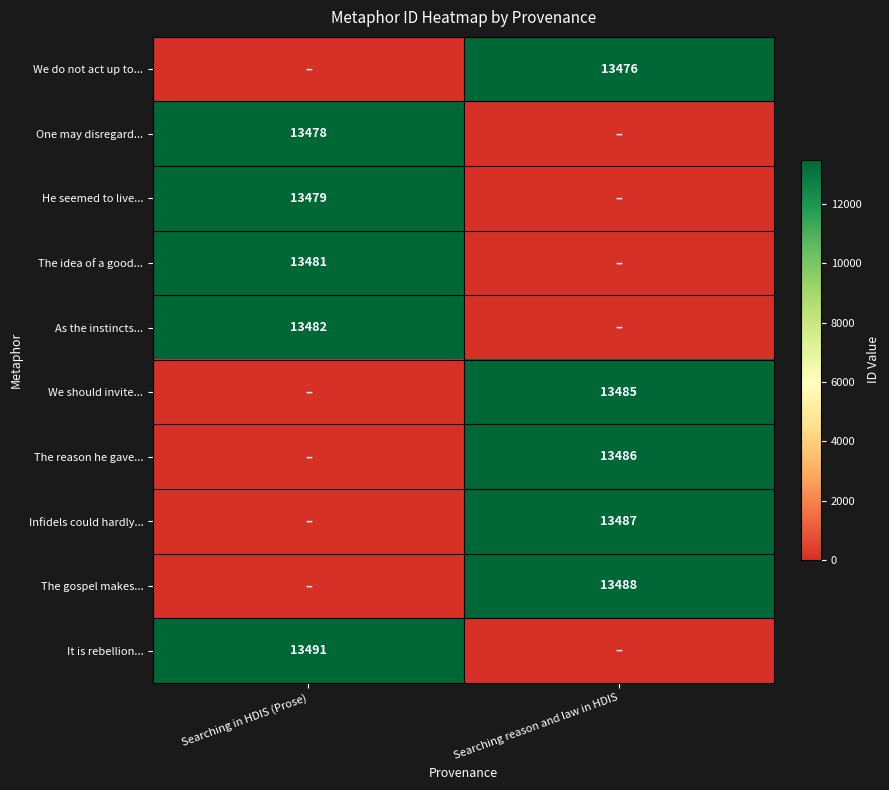

What is the total value across all series at Searching in HDIS (Prose)?

67411